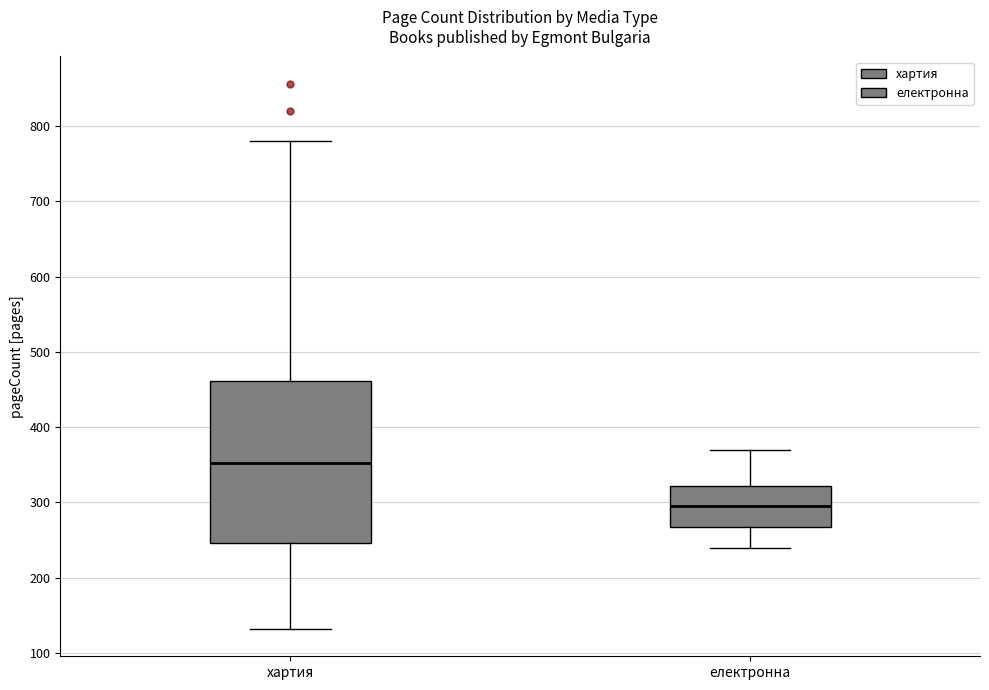

Where is the lower edge of the box for хартия on the y-axis? The values are not printed on the chart, so give them approximately, as read against the axis.

250